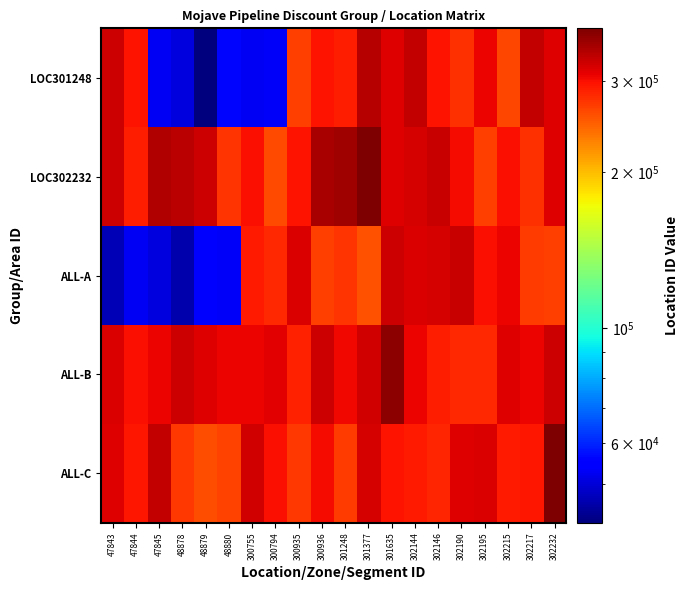

What is the difference between the highest and lowest values at 48880?

253885.2